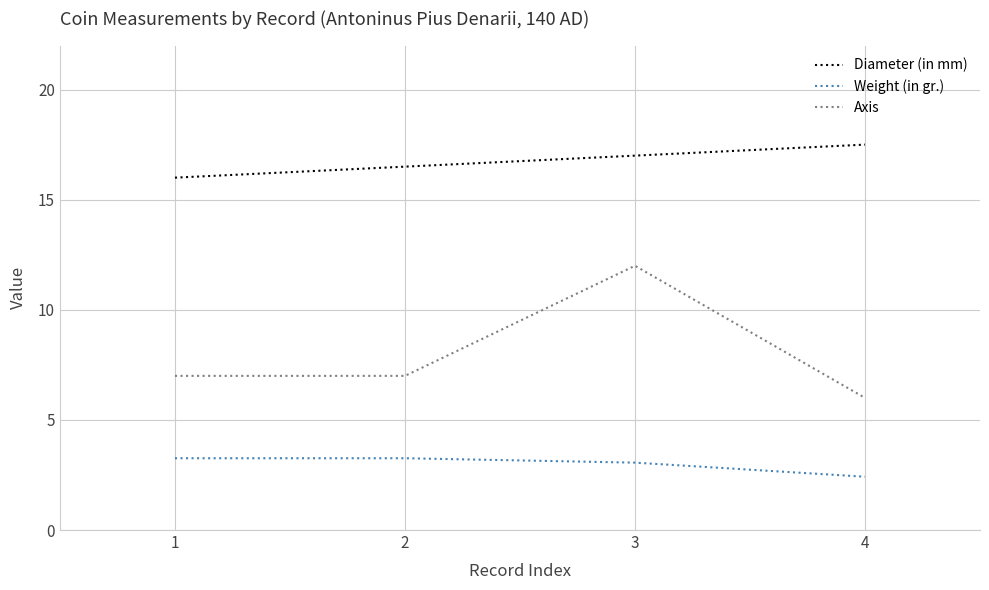

What is the maximum value shown in the chart?

17.5